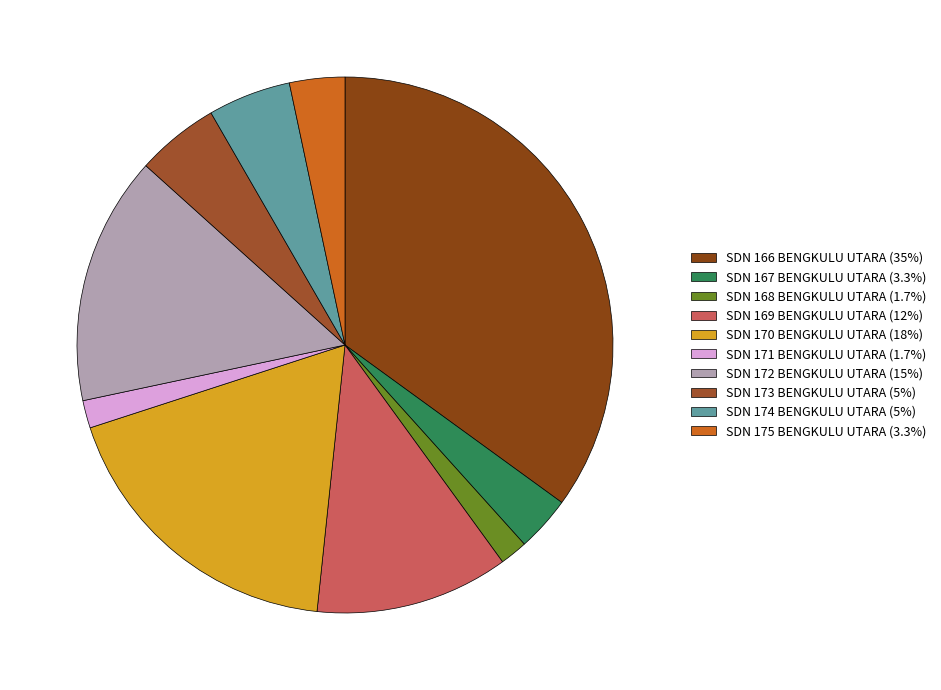

Which slice is the smallest?

SDN 168 BENGKULU UTARA